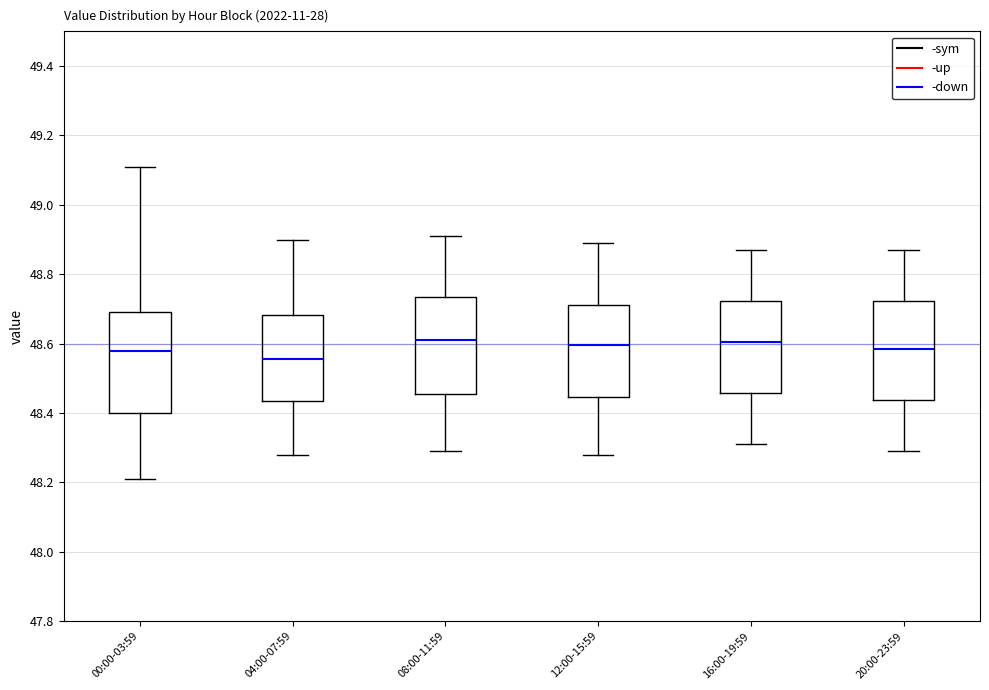

Where is the lower edge of the box for 12:00-15:59 on the y-axis? The values are not printed on the chart, so give them approximately, as read against the axis.

48.44